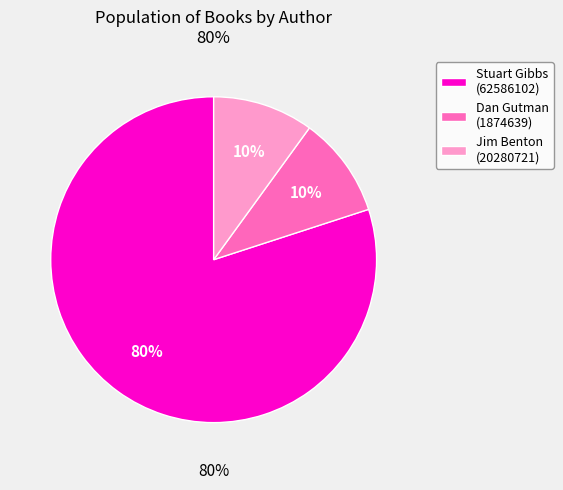

True or false: Dan Gutman (1874639) accounts for 10% of the total.

True